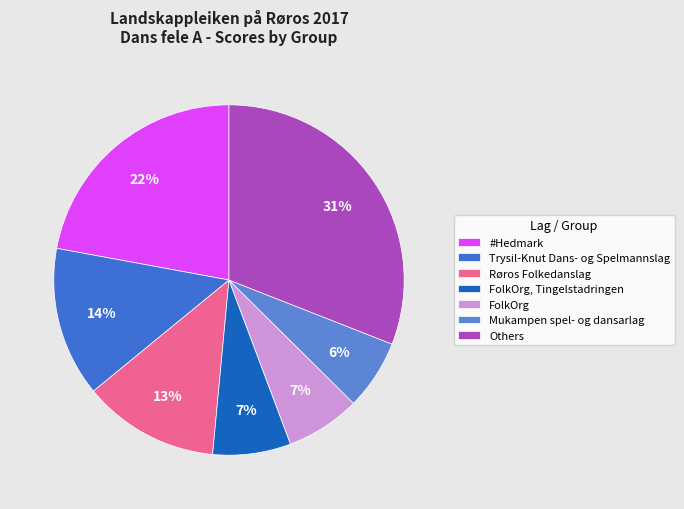

Is there any slice that represents more than half of the pie?

No